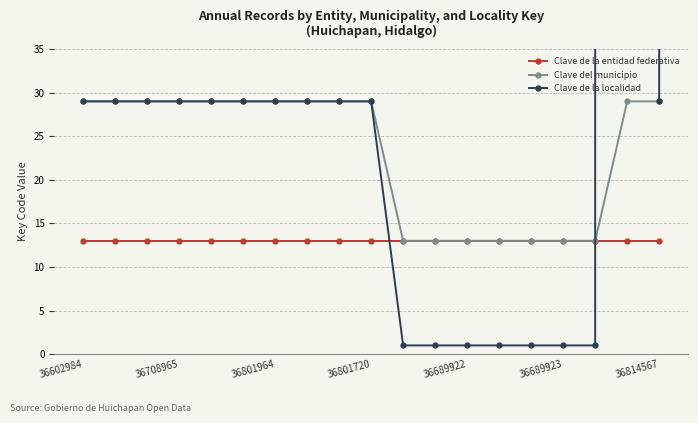

How many interior local peaks does the Clave de la localidad series have?

1